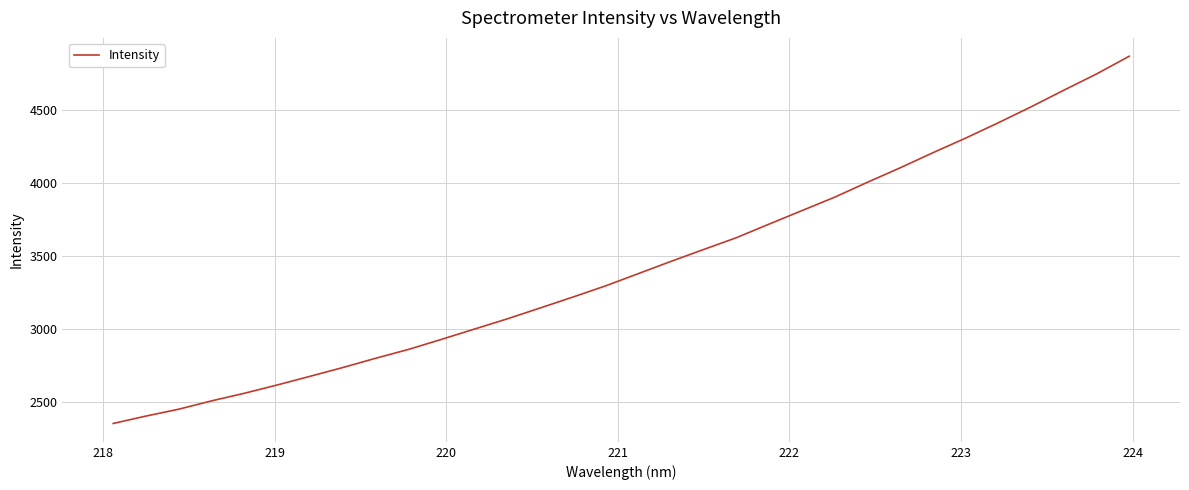

What is the average value?

3431.8